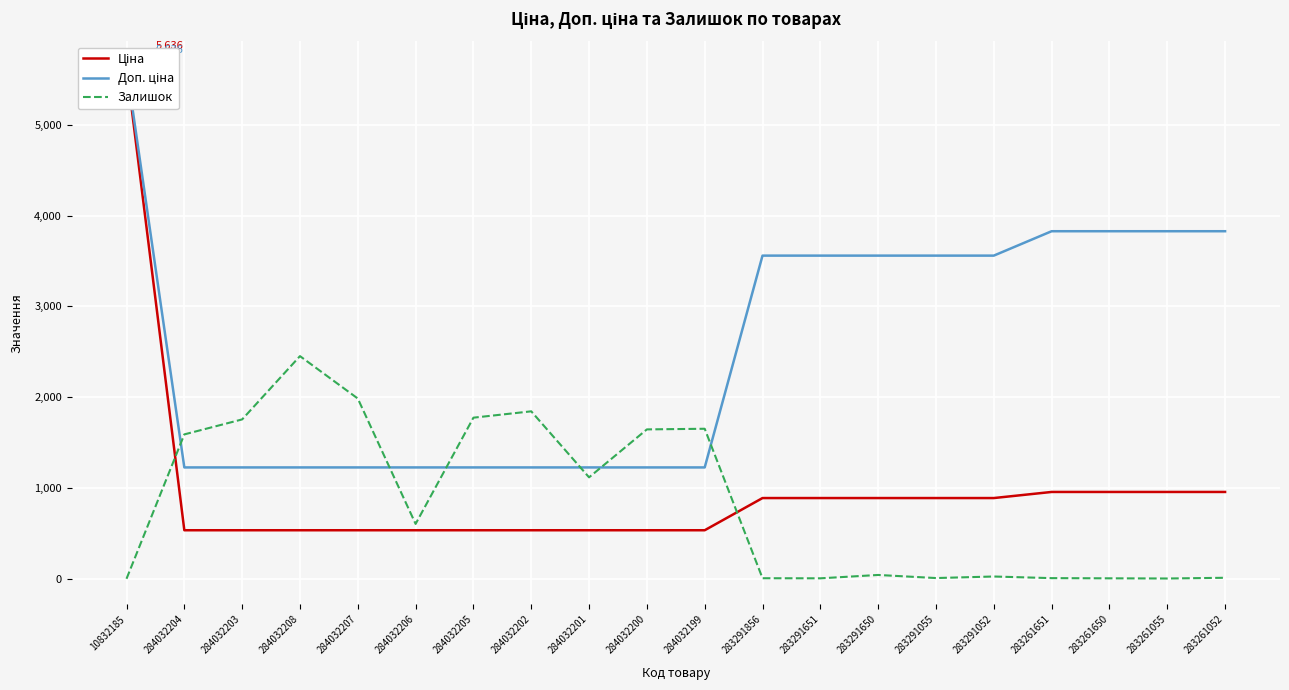

Which category has the highest value in the Залишок series?

284032208